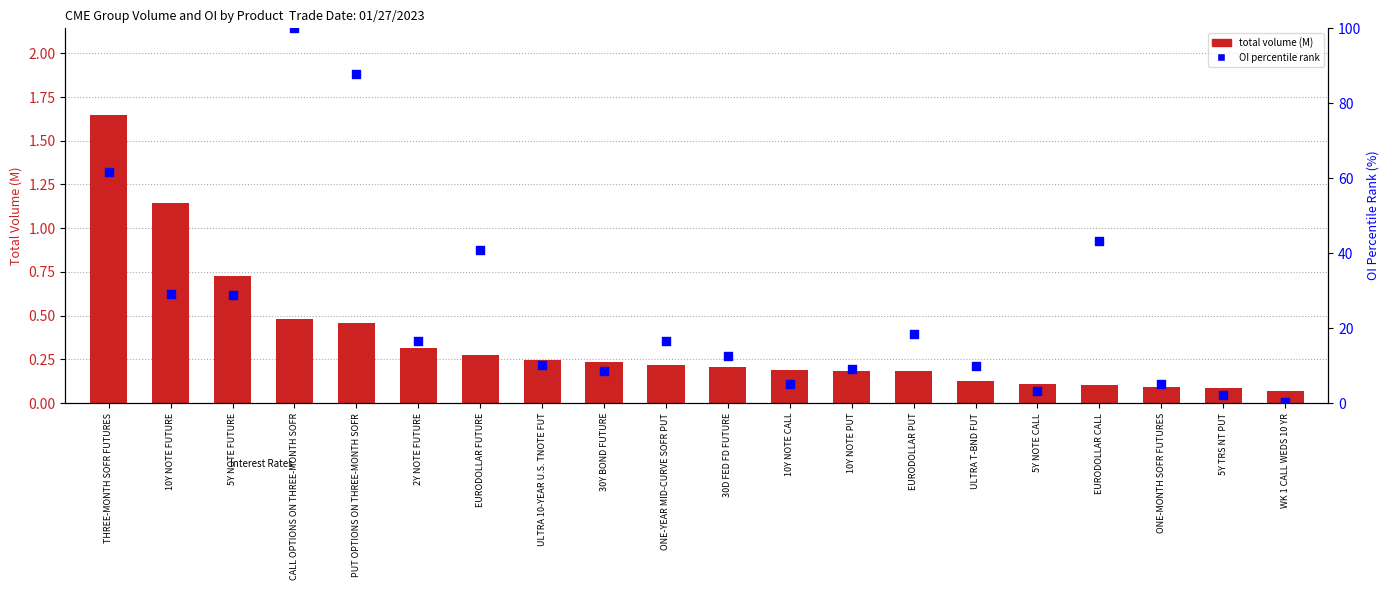

At how many categories does at least one series exceed 75?

2